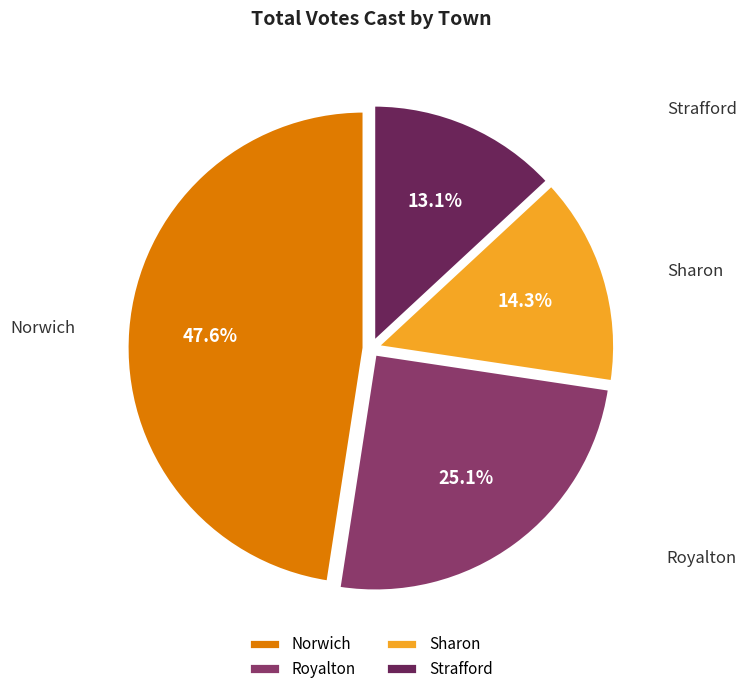

Count the number of slices in the pie.

4